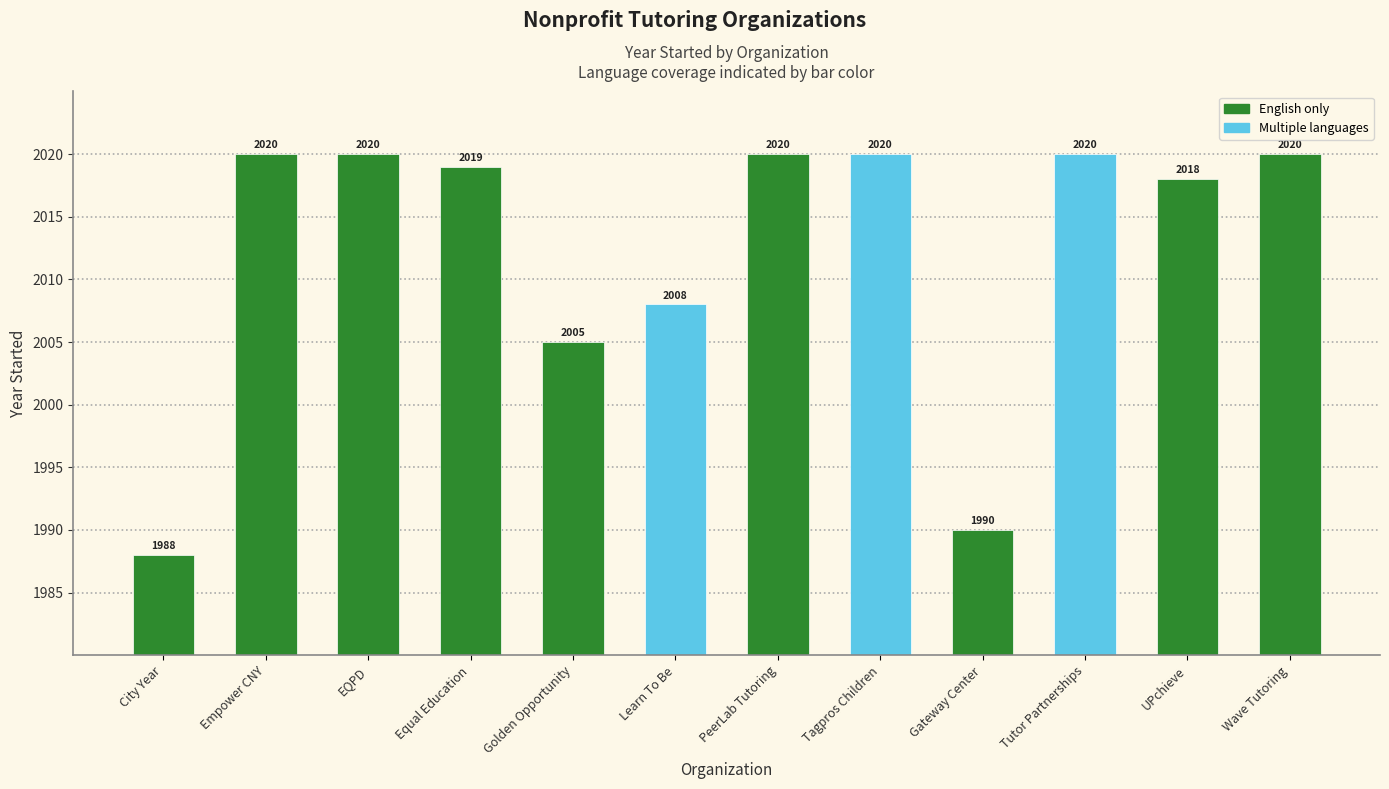

Approximately how many times larger is the value at Tagpros Children compared to UPchieve?

1.0